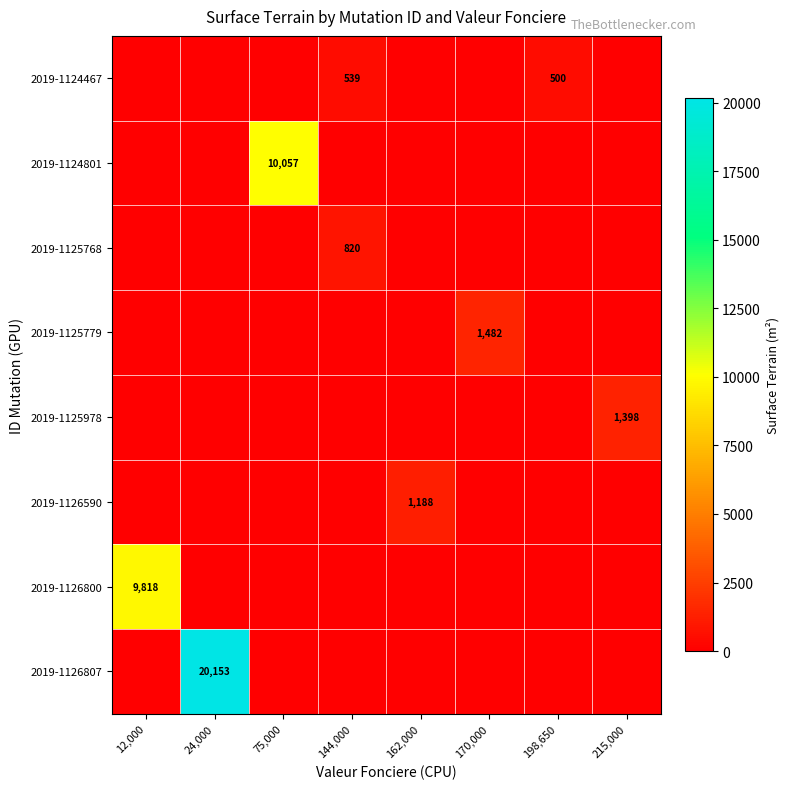

Rank the series at 24,000 from highest to lowest value.

2019-1126807, 2019-1124467, 2019-1124801, 2019-1125768, 2019-1125779, 2019-1125978, 2019-1126590, 2019-1126800